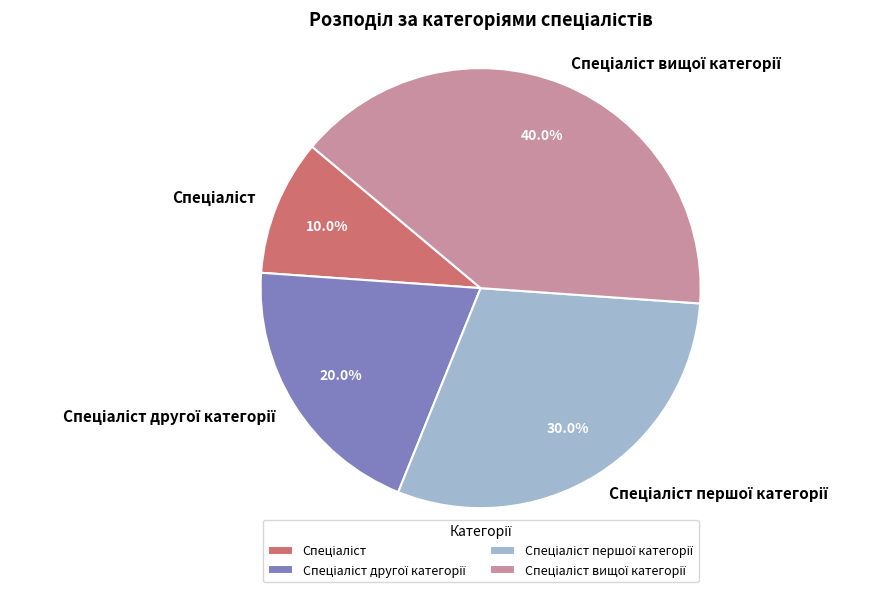

Does any single category account for the majority?

No